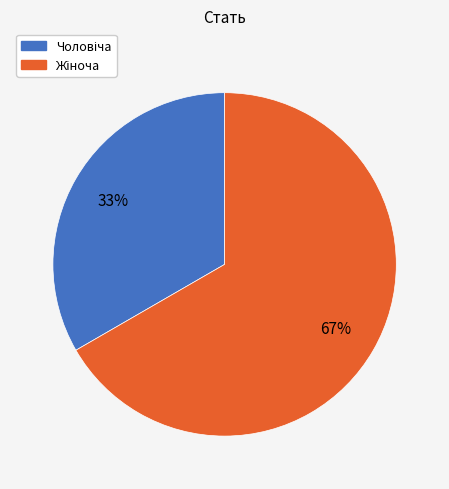

How many segments does this pie chart have?

2